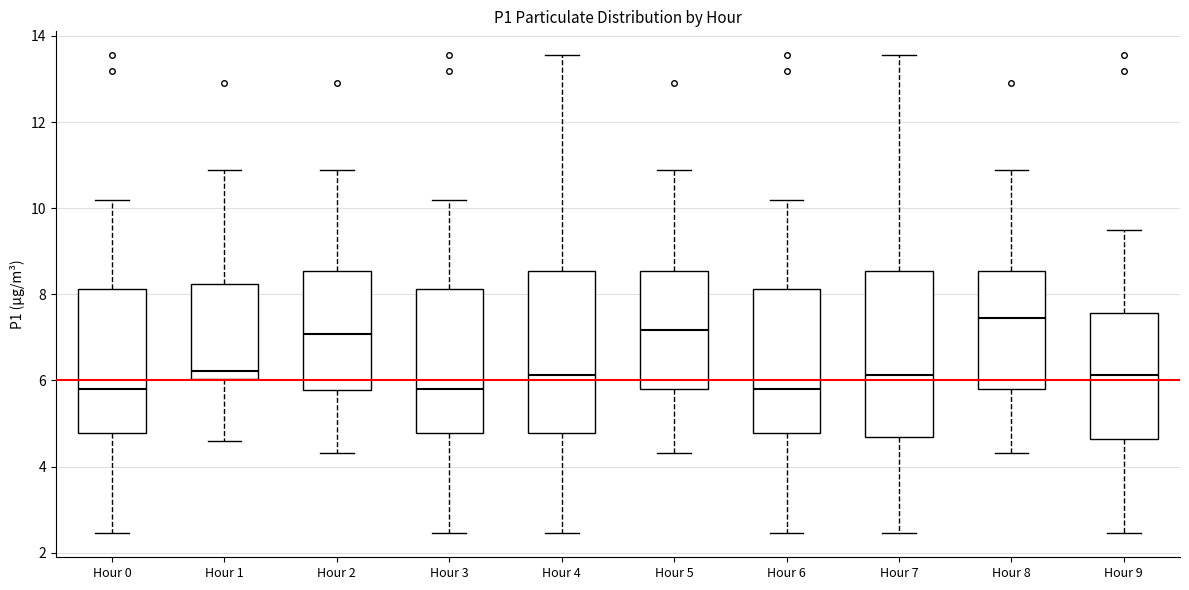

Reading left to right, read every box against the y-axis: the position of its median line, the range the box covers, and the ends of its whiskers. The values are not printed on the chart, so give them approximately, as read against the axis.

Hour 0: median 5.8, box 4.8 to 8.2, whiskers 2.4 to 10.2
Hour 1: median 6.2, box 6.0 to 8.2, whiskers 4.6 to 10.8
Hour 2: median 7.0, box 5.8 to 8.6, whiskers 4.4 to 10.8
Hour 3: median 5.8, box 4.8 to 8.2, whiskers 2.4 to 10.2
Hour 4: median 6.2, box 4.8 to 8.6, whiskers 2.4 to 13.6
Hour 5: median 7.2, box 5.8 to 8.6, whiskers 4.4 to 10.8
Hour 6: median 5.8, box 4.8 to 8.2, whiskers 2.4 to 10.2
Hour 7: median 6.2, box 4.6 to 8.6, whiskers 2.4 to 13.6
Hour 8: median 7.4, box 5.8 to 8.6, whiskers 4.4 to 10.8
Hour 9: median 6.2, box 4.6 to 7.6, whiskers 2.4 to 9.6